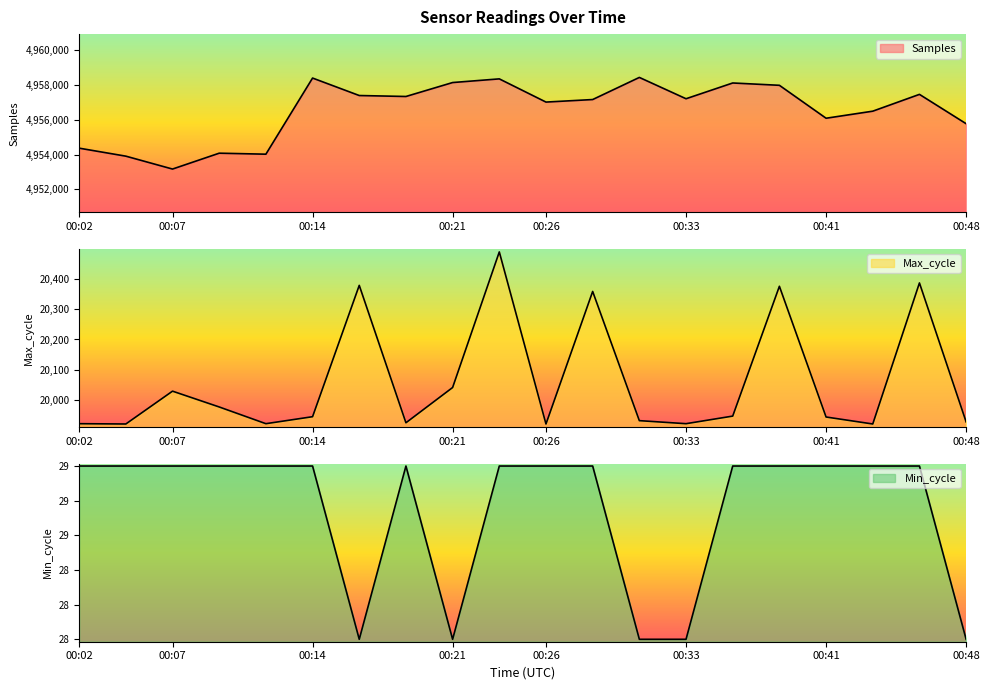

List the series in order of their peak value, highest first.

Samples, Max_cycle, Min_cycle